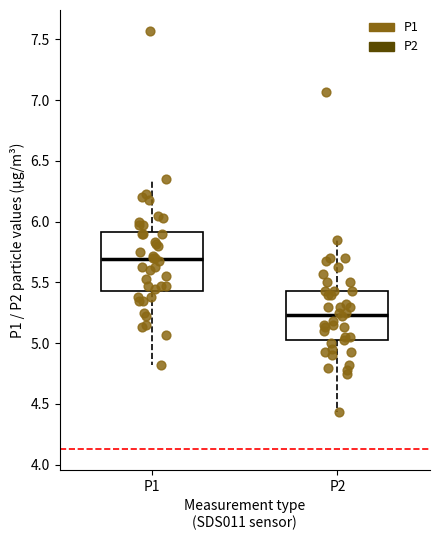

Reading left to right, read every box against the y-axis: the position of its median line, the range the box covers, and the ends of its whiskers. The values are not printed on the chart, so give them approximately, as read against the axis.

P1: median 5.70, box 5.45 to 5.90, whiskers 4.80 to 6.35
P2: median 5.25, box 5.00 to 5.45, whiskers 4.45 to 5.85